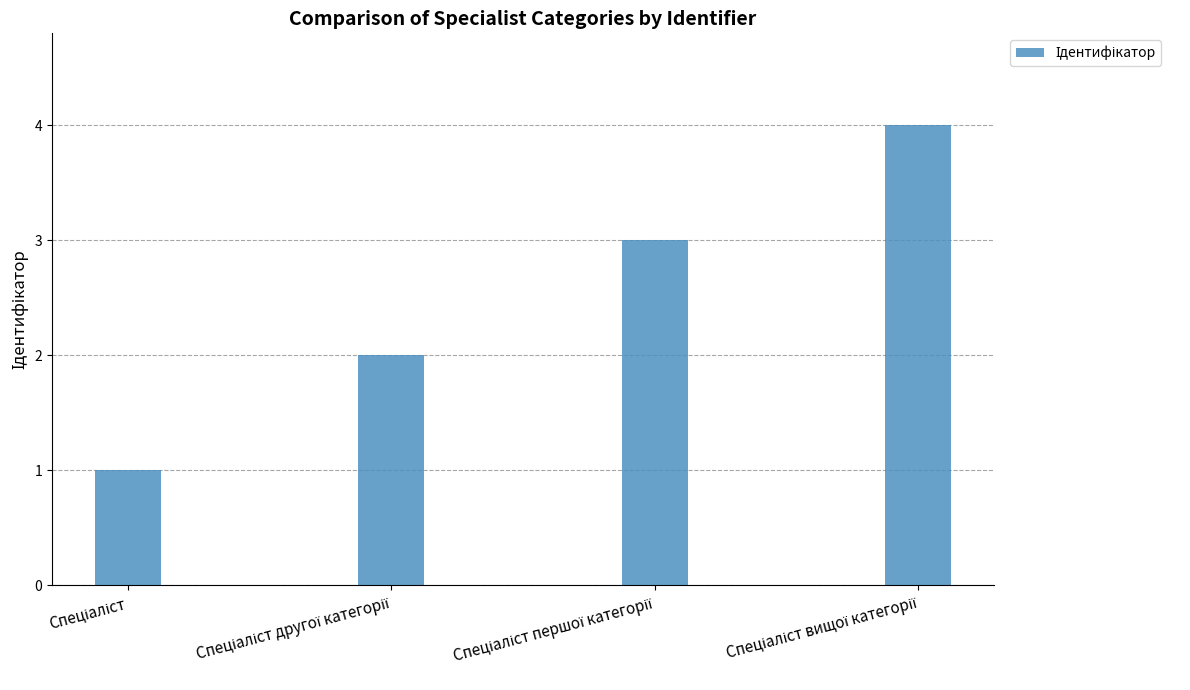

What is the greatest value displayed?

4